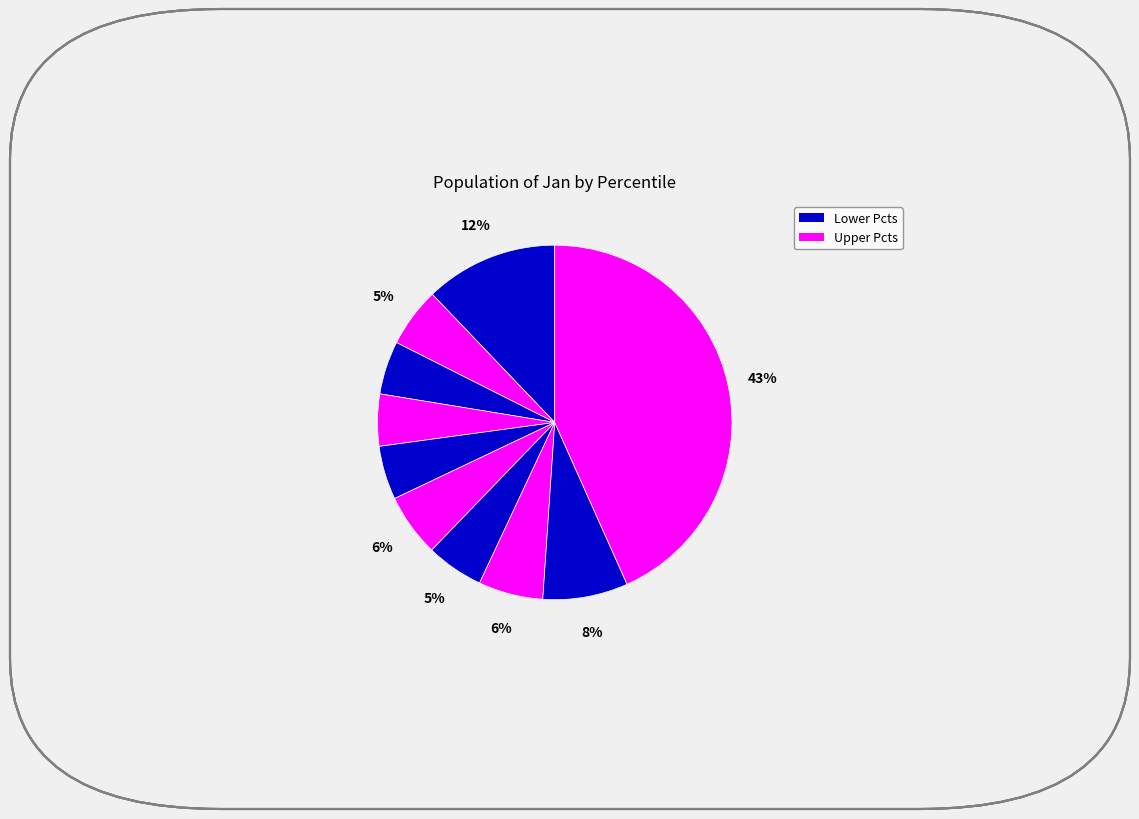

Count the number of slices in the pie.

10